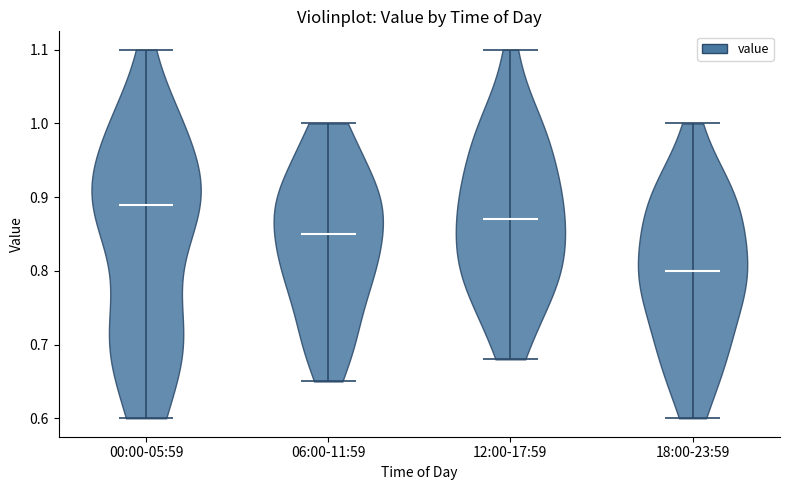

What is the highest point the violin for 12:00-17:59 reaches on the y-axis? The values are not printed on the chart, so give them approximately, as read against the axis.

1.10